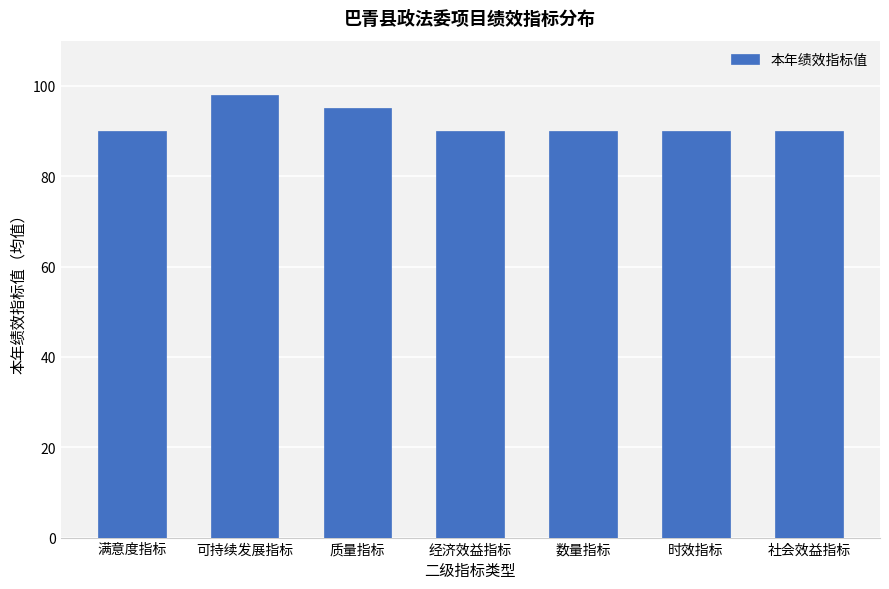

What is the average value?

92